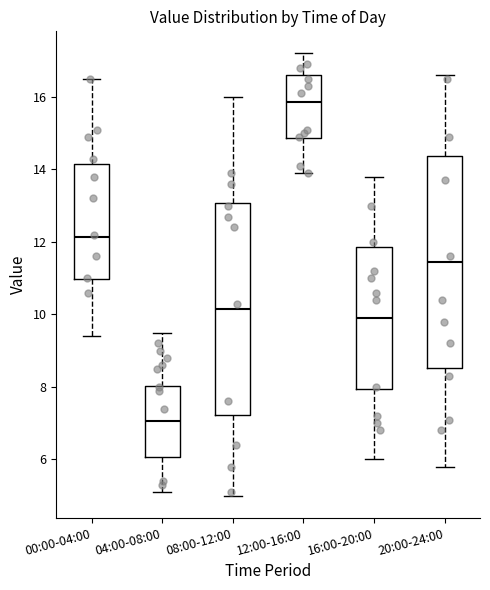

Reading left to right, read every box against the y-axis: the position of its median line, the range the box covers, and the ends of its whiskers. The values are not printed on the chart, so give them approximately, as read against the axis.

00:00-04:00: median 12.2, box 11.0 to 14.2, whiskers 9.4 to 16.6
04:00-08:00: median 7.0, box 6.0 to 8.0, whiskers 5.2 to 9.6
08:00-12:00: median 10.2, box 7.2 to 13.0, whiskers 5.0 to 16.0
12:00-16:00: median 15.8, box 14.8 to 16.6, whiskers 14.0 to 17.2
16:00-20:00: median 10.0, box 8.0 to 11.8, whiskers 6.0 to 13.8
20:00-24:00: median 11.4, box 8.6 to 14.4, whiskers 5.8 to 16.6